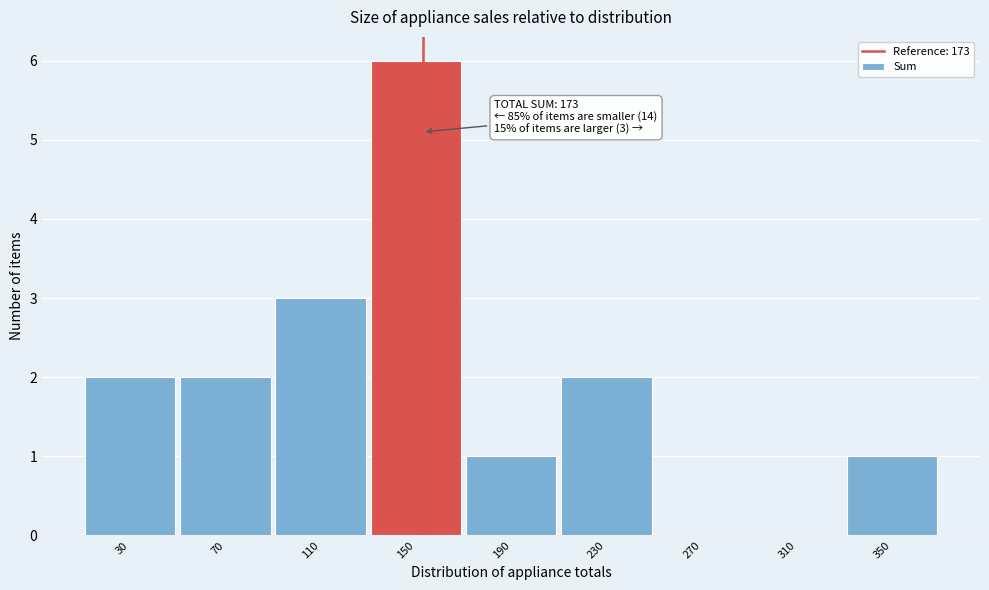

Reading left to right, extract all data points from this chart.

30=2	70=2	110=3	150=6	190=1	230=2	270=0	310=0	350=1